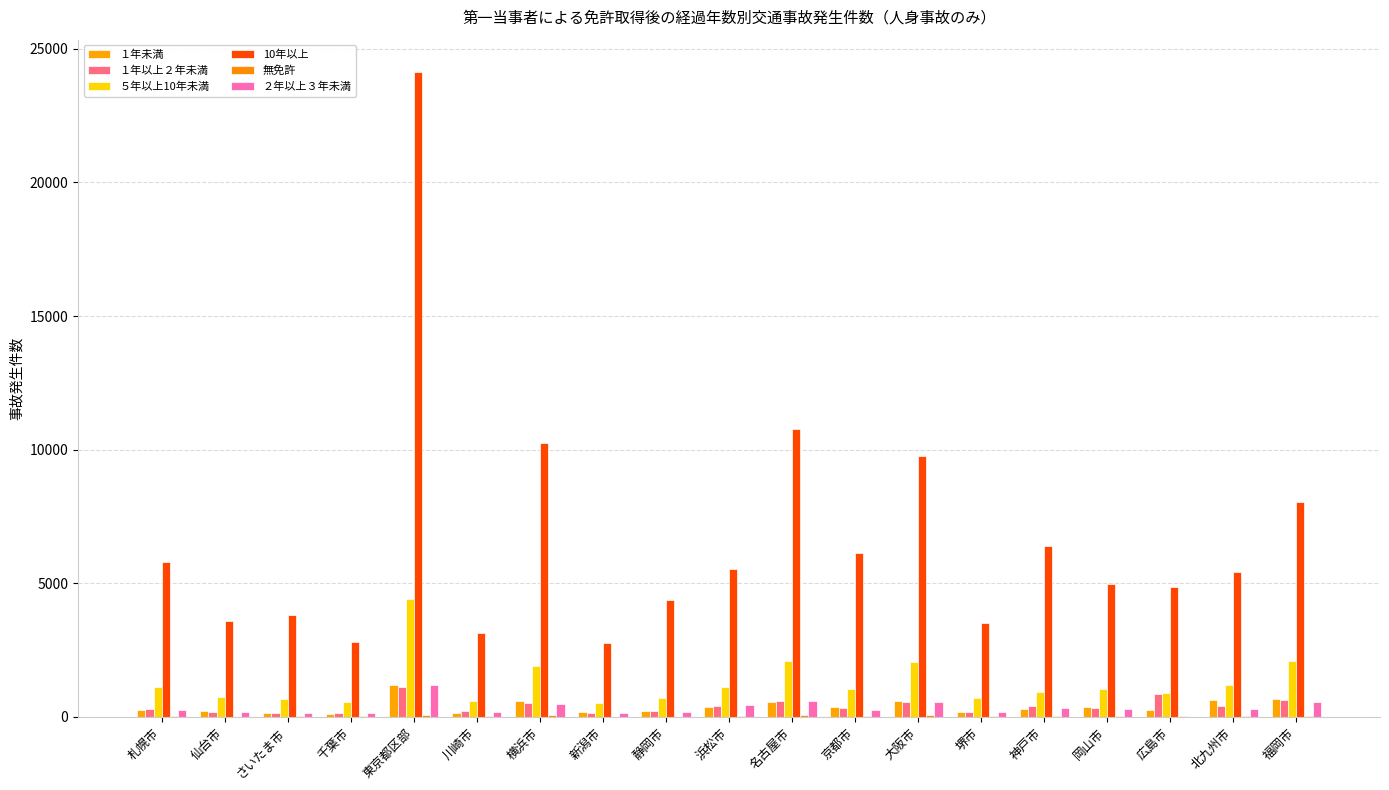

Which category has the lowest value across all series?

広島市